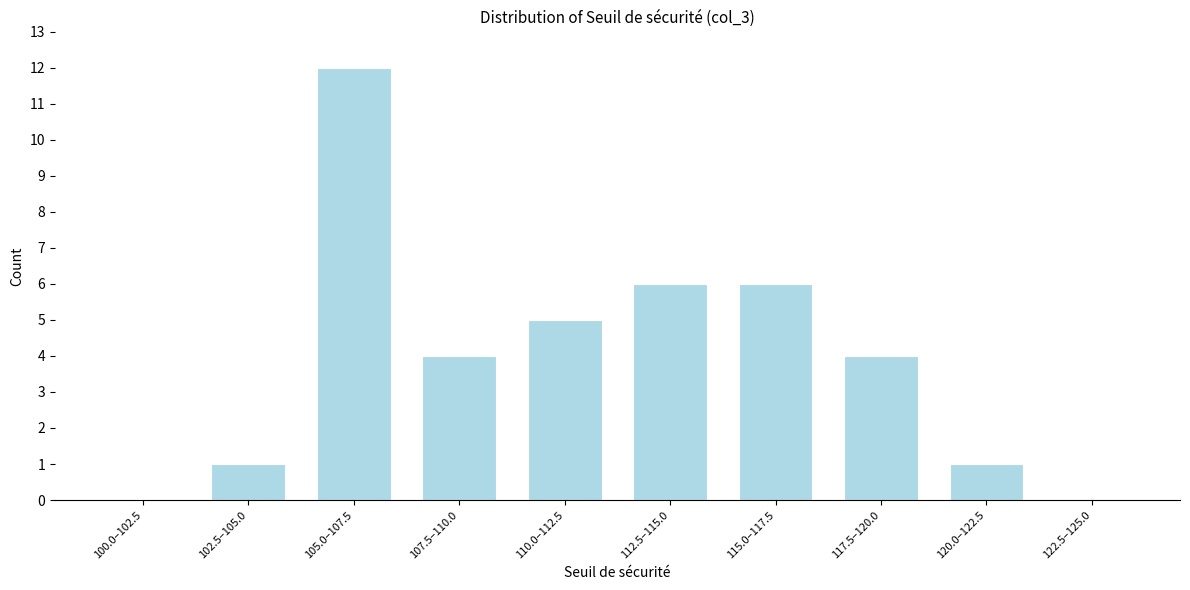

Reading left to right, transcribe all the data shown in this chart.

100.0–102.5=0	102.5–105.0=1	105.0–107.5=12	107.5–110.0=4	110.0–112.5=5	112.5–115.0=6	115.0–117.5=6	117.5–120.0=4	120.0–122.5=1	122.5–125.0=0